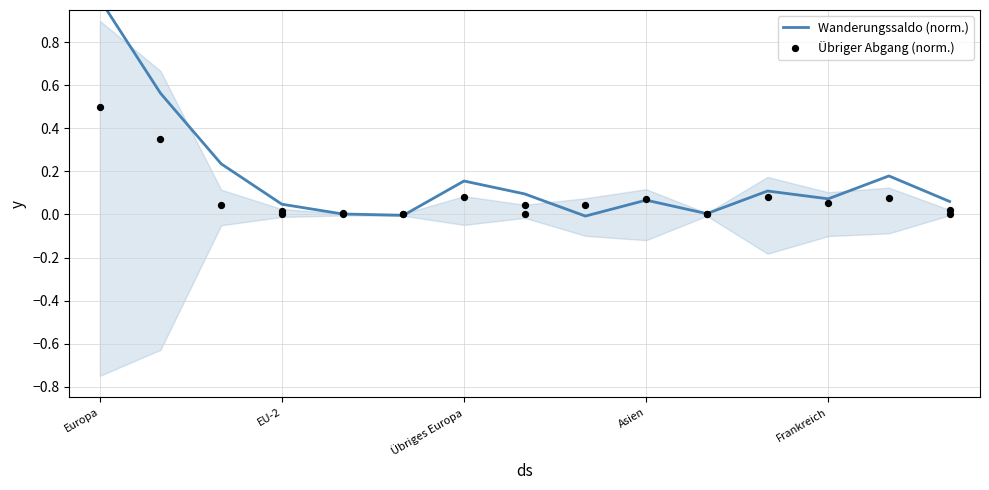

Which series contains the lowest Y value?

Wanderungssaldo (norm.)